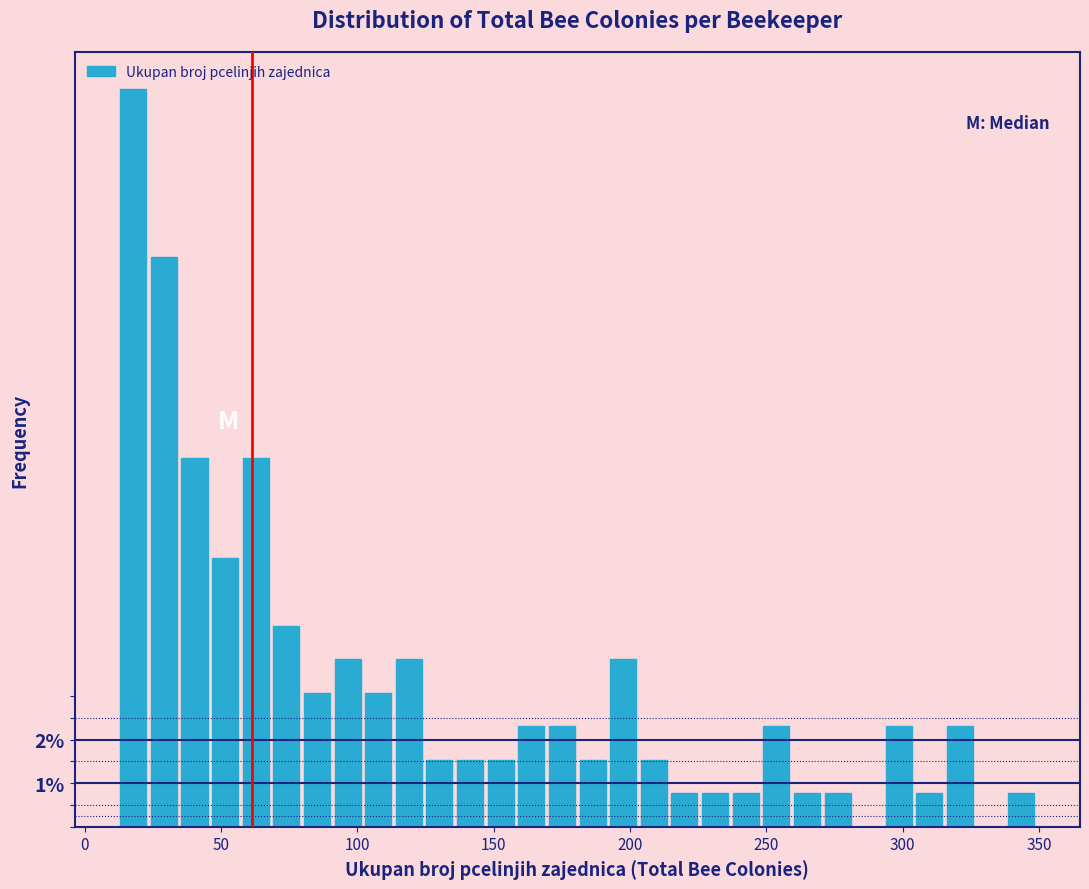

Read against the x-axis, roughly where is the centre of the tallest bar?

20